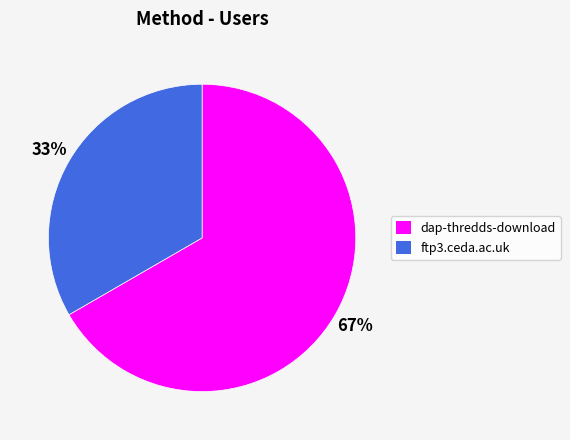

Which slice is the smallest?

ftp3.ceda.ac.uk